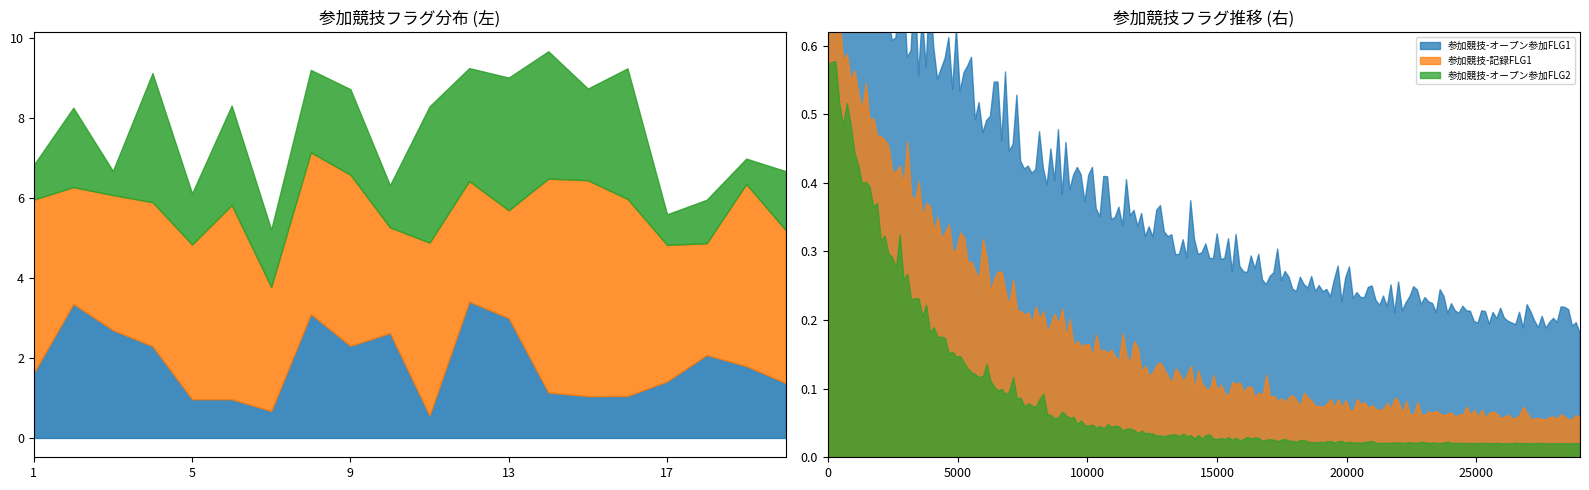

At which category is the sum across all series the highest?

1